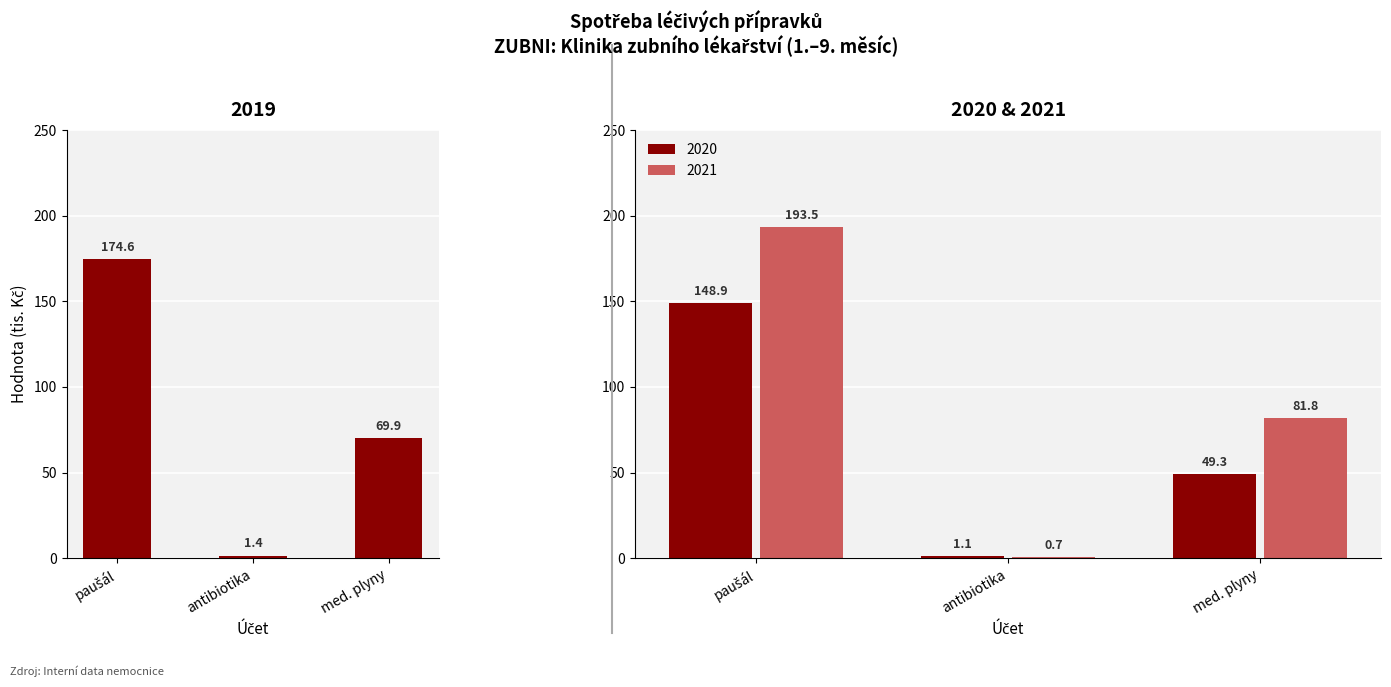

What is the greatest value displayed?

193.5